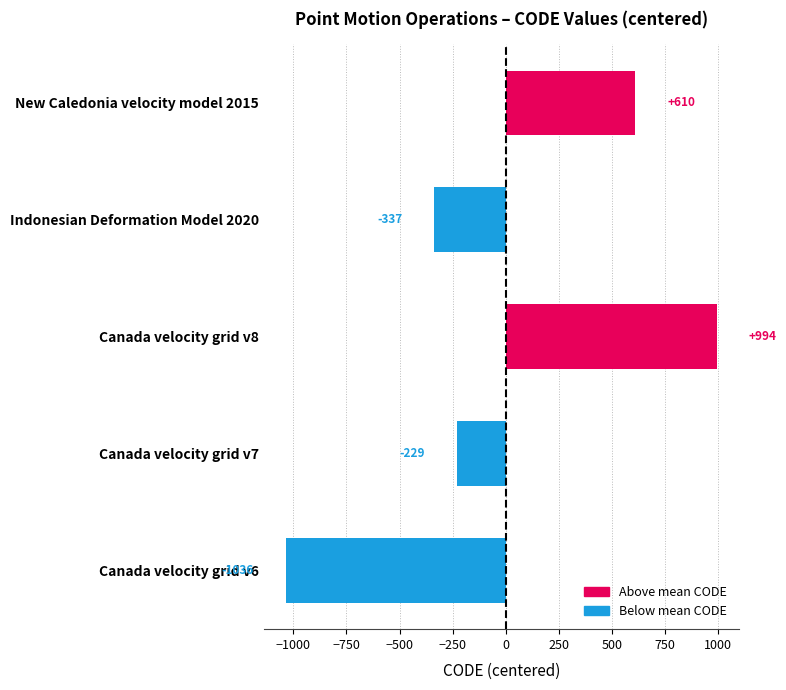

Count the number of values greater than -229.

2